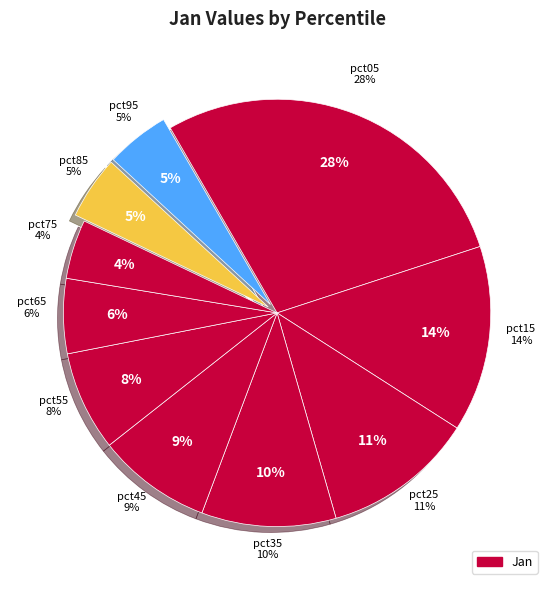

Which slice is the largest?

pct05